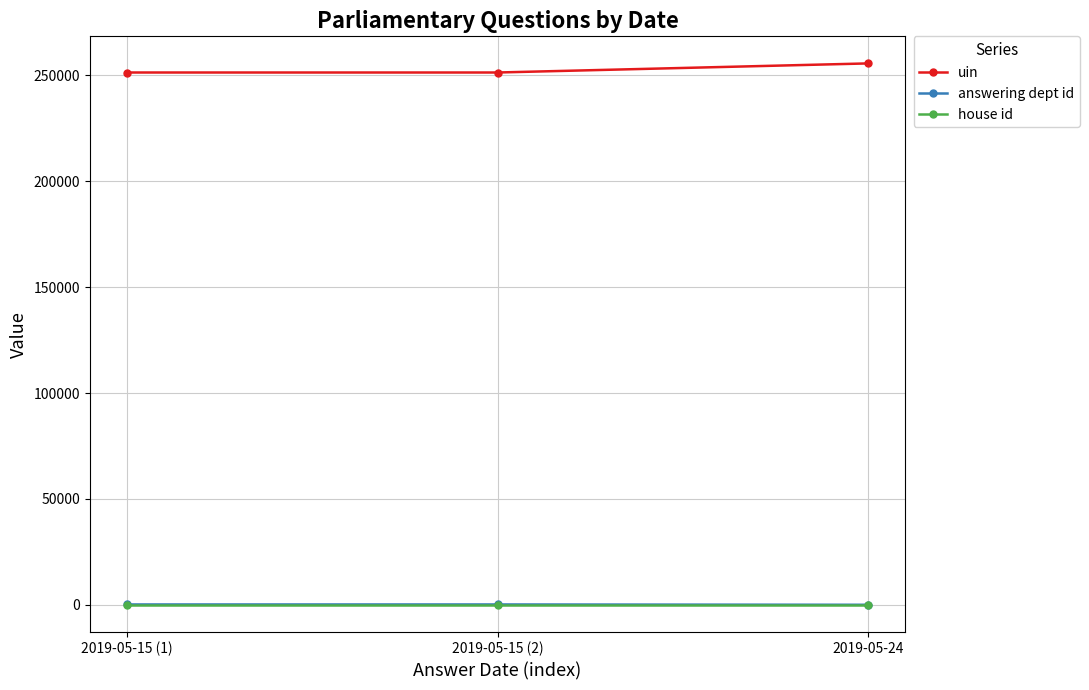

Which series has the largest total across all categories?

uin